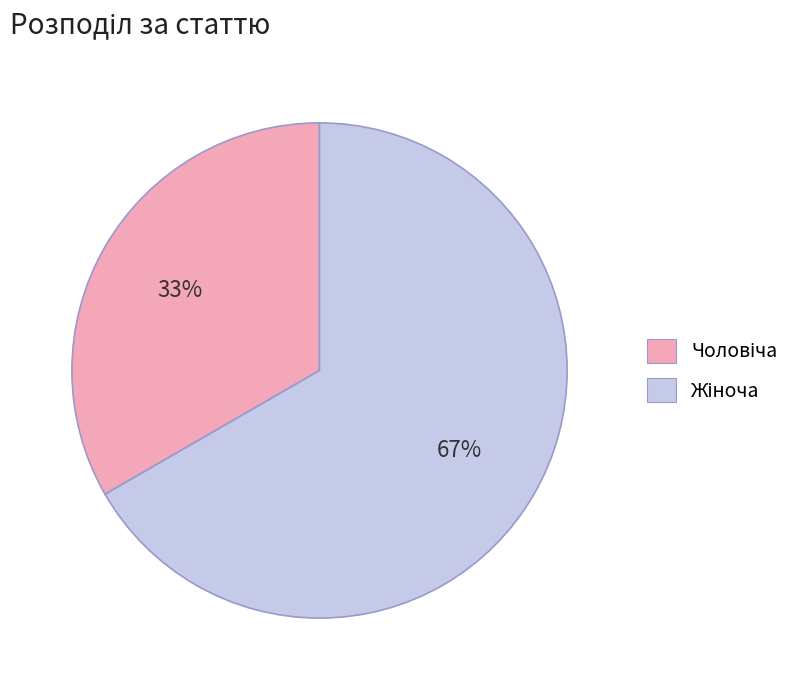

To the nearest percent, what is the average slice percentage?

50%